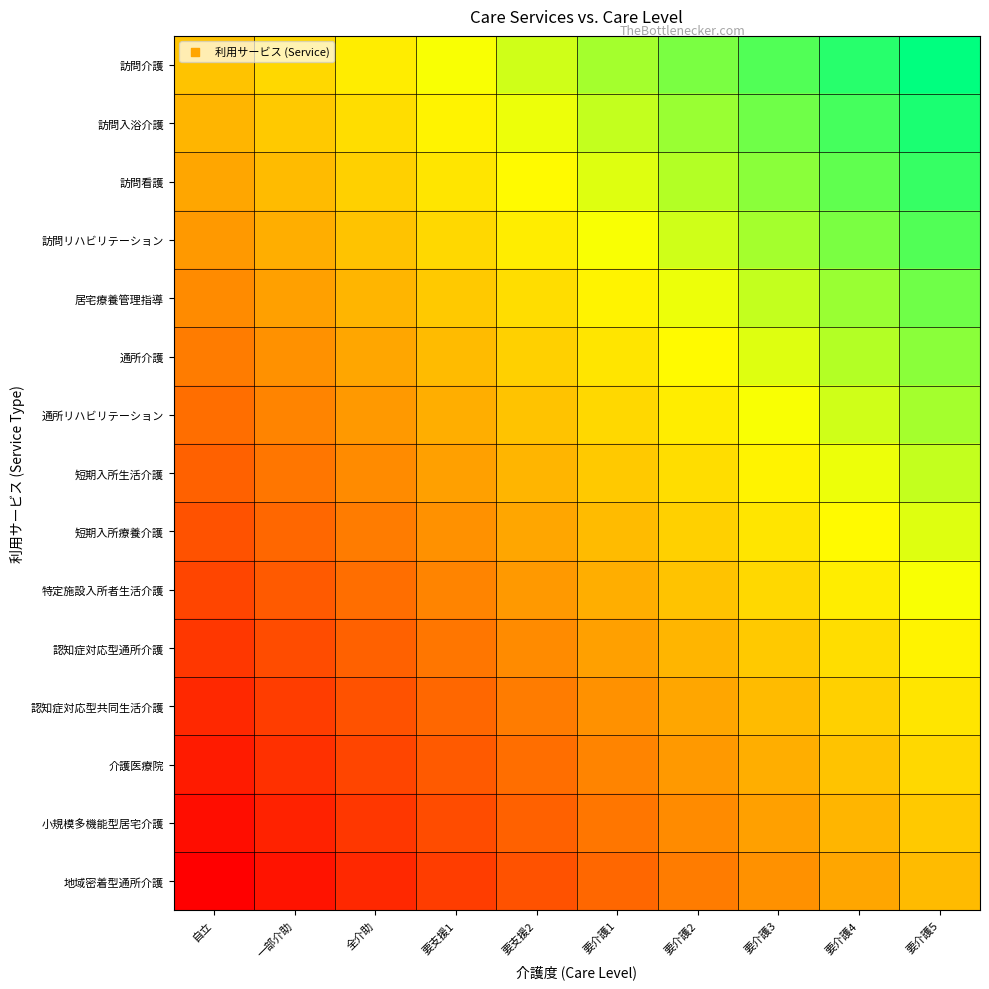

Which category has the lowest value across all series?

自立